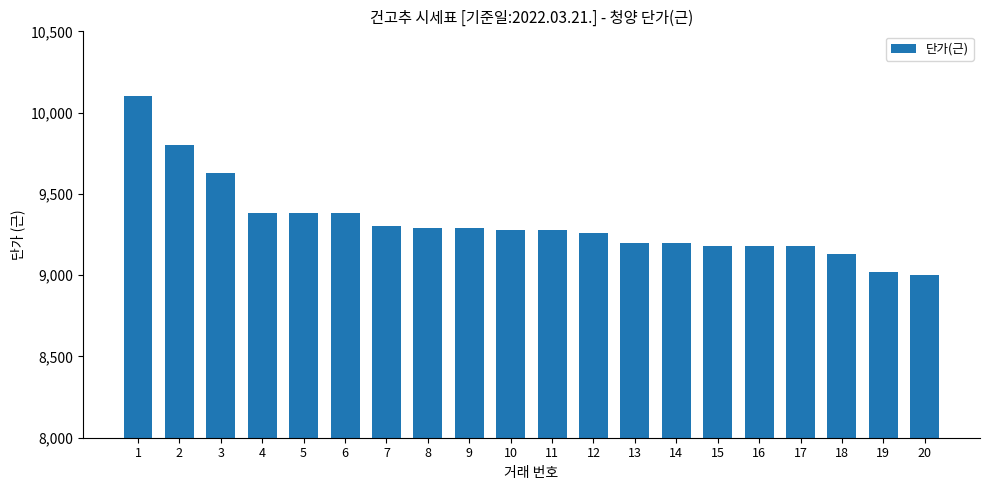

Does the chart contain stacked bars?

No